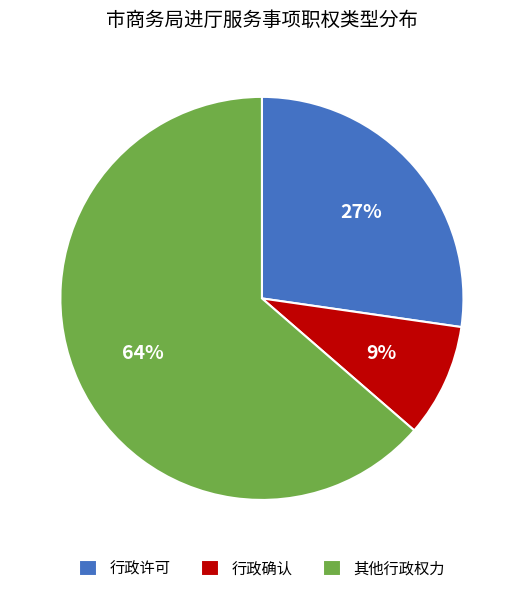

Combined, do 其他行政权力 and 行政许可 account for over 50%?

Yes